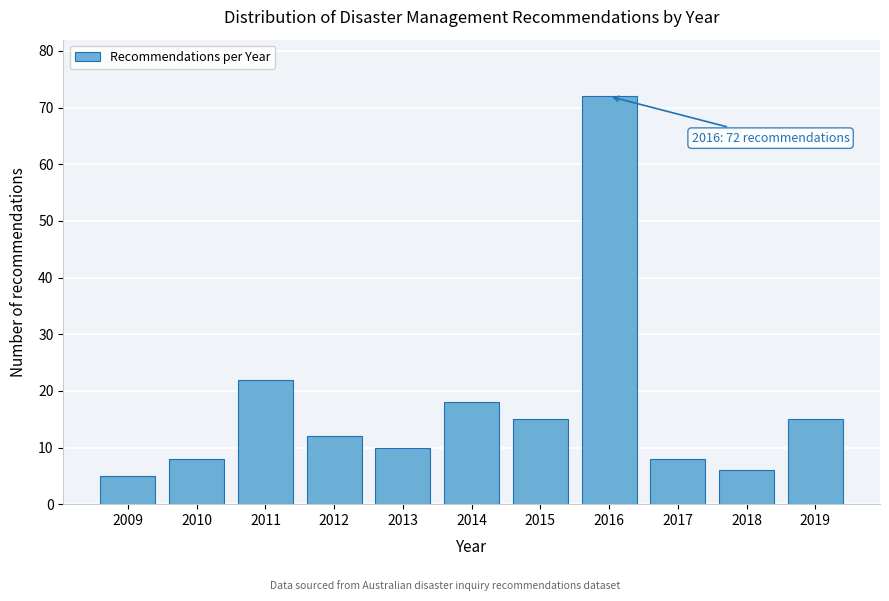

Reading right to left, what are all the values shown in this chart?

15	6	8	72	15	18	10	12	22	8	5